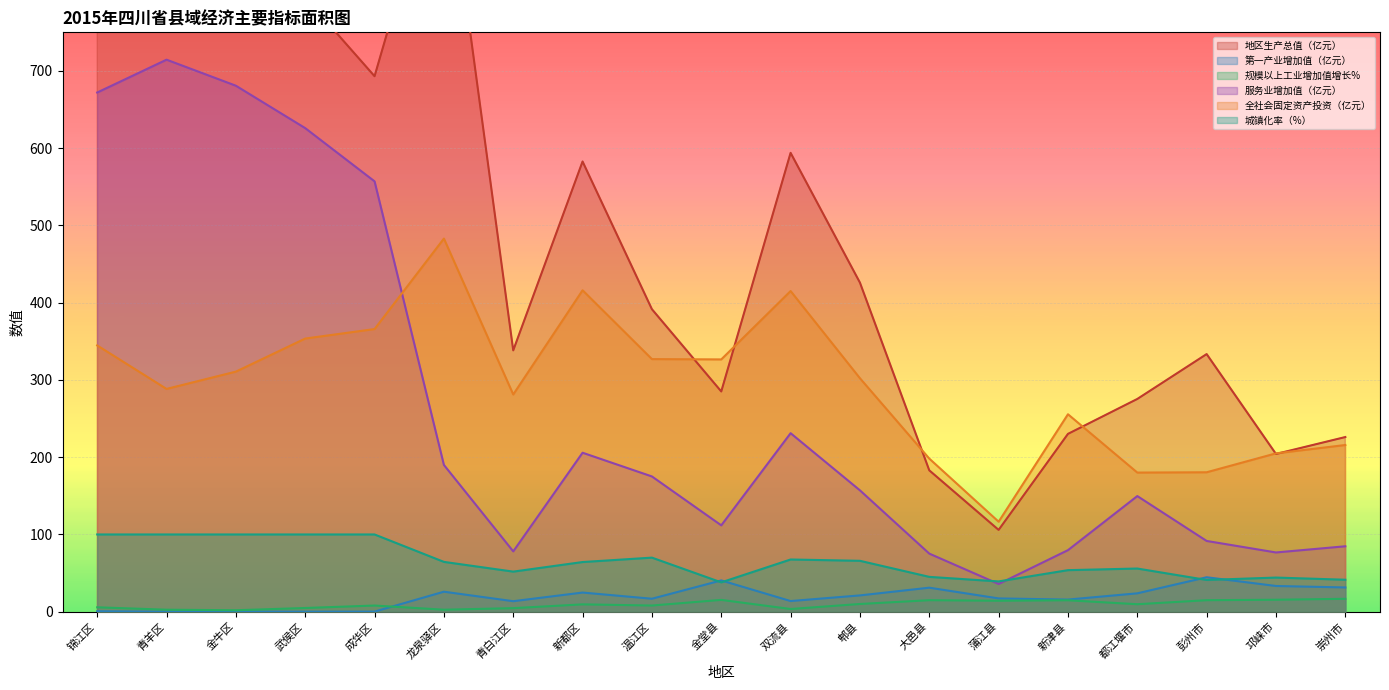

Reading left to right, transcribe all the data shown in this chart.

地区生产总值（亿元）: 锦江区=768.2	青羊区=868.1	金牛区=875.4	武侯区=795.2	成华区=693.2	龙泉驿区=1002.1	青白江区=338.3	新都区=582.8	温江区=391.6	金堂县=285.1	双流县=594.0	郫县=426.0	大邑县=183.0	蒲江县=105.9	新津县=230.2	都江堰市=275.4	彭州市=333.5	邛崃市=204.2	崇州市=226.1
第一产业增加值（亿元）: 锦江区=0.6	青羊区=0.0	金牛区=0.1	武侯区=0.0	成华区=0.1	龙泉驿区=25.9	青白江区=13.6	新都区=24.8	温江区=16.8	金堂县=40.5	双流县=13.8	郫县=21.1	大邑县=31.1	蒲江县=17.2	新津县=15.7	都江堰市=23.8	彭州市=44.6	邛崃市=33.3	崇州市=31.4
规模以上工业增加值增长%: 锦江区=5.7	青羊区=2.6	金牛区=1.9	武侯区=4.8	成华区=8.0	龙泉驿区=2.6	青白江区=4.6	新都区=9.5	温江区=8.0	金堂县=15.3	双流县=3.5	郫县=10.0	大邑县=14.9	蒲江县=14.2	新津县=14.8	都江堰市=9.7	彭州市=14.9	邛崃市=15.5	崇州市=16.7
服务业增加值（亿元）: 锦江区=672.1	青羊区=714.6	金牛区=680.9	武侯区=626.0	成华区=557.1	龙泉驿区=190.0	青白江区=78.1	新都区=205.8	温江区=175.1	金堂县=111.8	双流县=231.1	郫县=157.1	大邑县=75.2	蒲江县=35.9	新津县=79.7	都江堰市=149.7	彭州市=91.6	邛崃市=76.7	崇州市=84.7
全社会固定资产投资（亿元）: 锦江区=344.7	青羊区=288.4	金牛区=310.8	武侯区=353.6	成华区=365.9	龙泉驿区=483.0	青白江区=281.2	新都区=416.1	温江区=327.0	金堂县=326.6	双流县=415.1	郫县=302.2	大邑县=198.2	蒲江县=116.5	新津县=255.6	都江堰市=180.1	彭州市=180.5	邛崃市=205.0	崇州市=215.8
城镇化率（%）: 锦江区=100.0	青羊区=100.0	金牛区=100.0	武侯区=100.0	成华区=100.0	龙泉驿区=64.5	青白江区=51.9	新都区=64.3	温江区=70.0	金堂县=38.0	双流县=67.6	郫县=65.9	大邑县=45.1	蒲江县=39.2	新津县=53.8	都江堰市=55.9	彭州市=41.1	邛崃市=44.2	崇州市=41.4